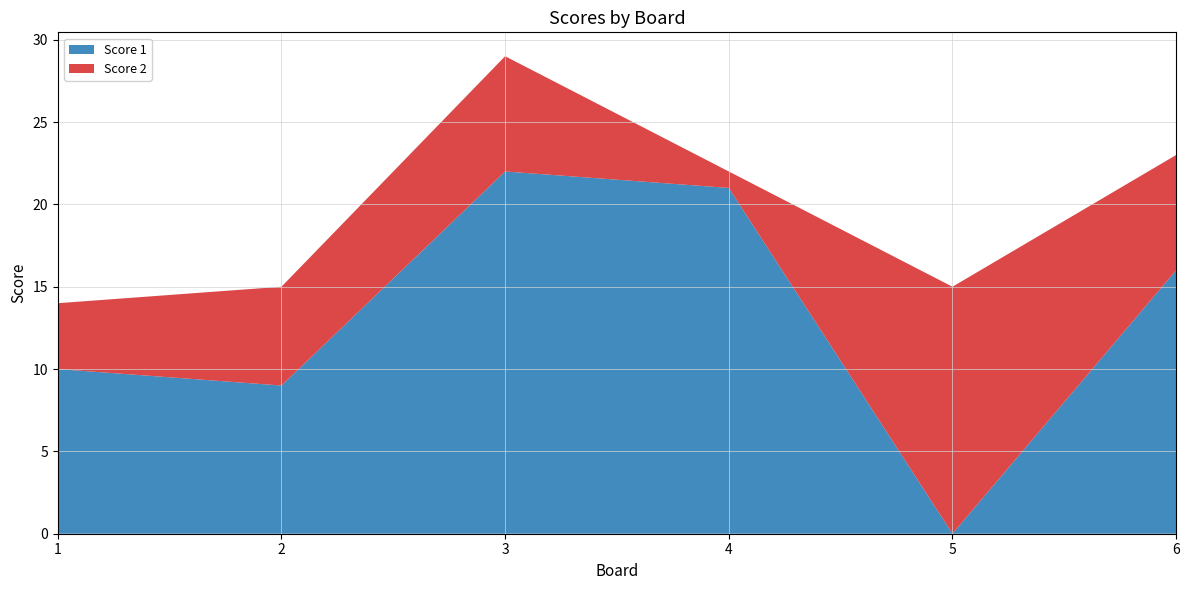

Reading left to right, what are all the values shown in this chart?

Score 1: 10	9	22	21	0	16
Score 2: 4	6	7	1	15	7